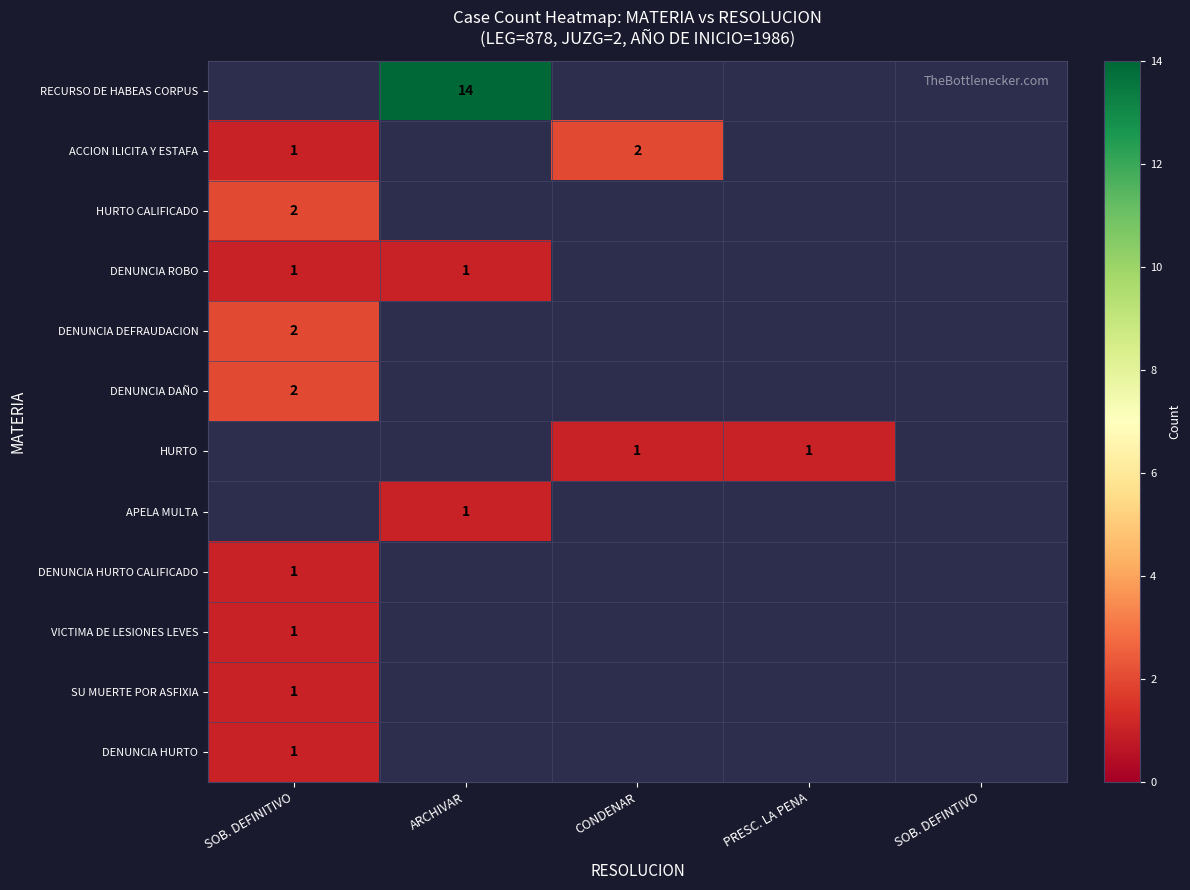

How many series are shown in this chart?

12